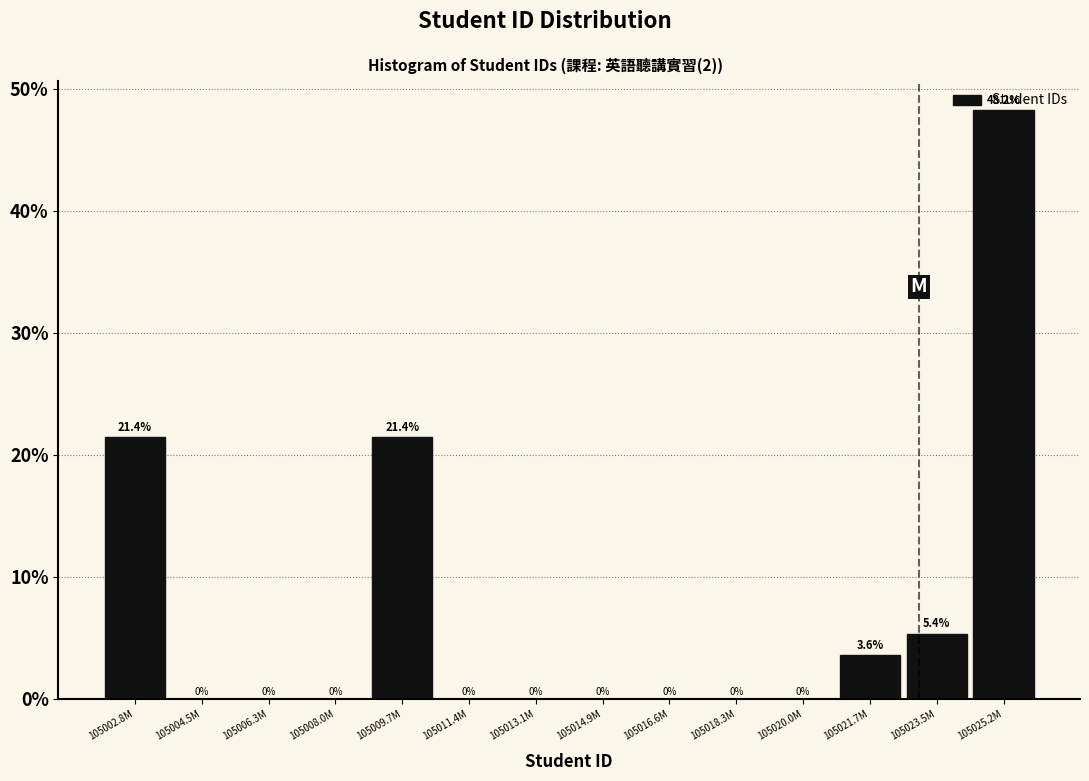

What is the greatest value displayed?

48.2